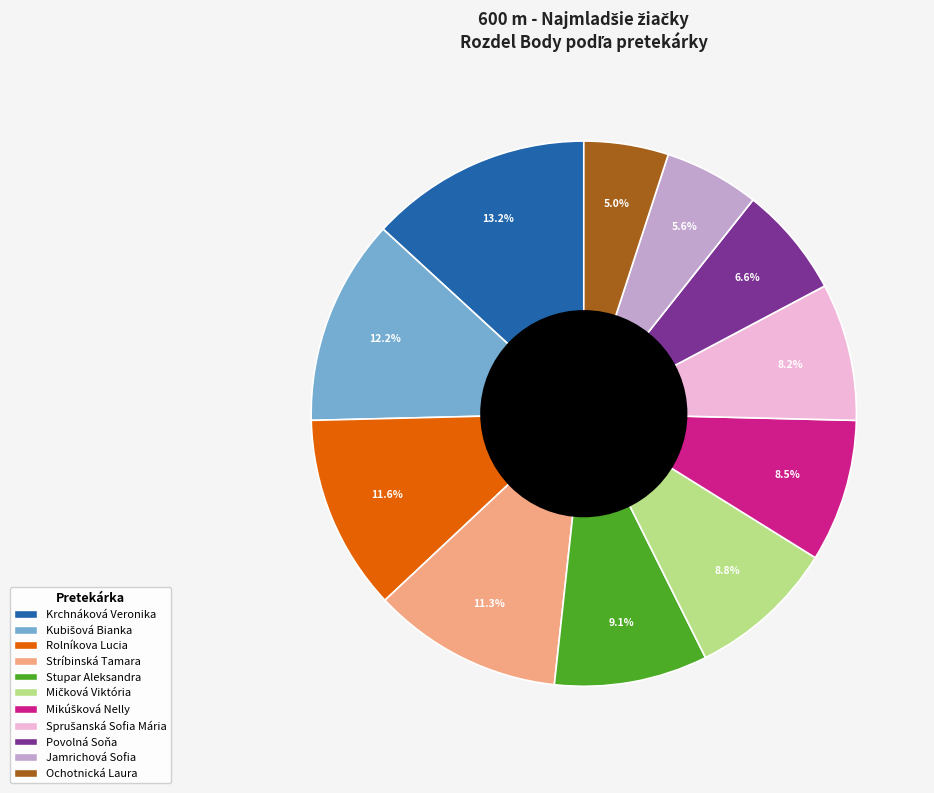

Which slice is the smallest?

Ochotnická Laura